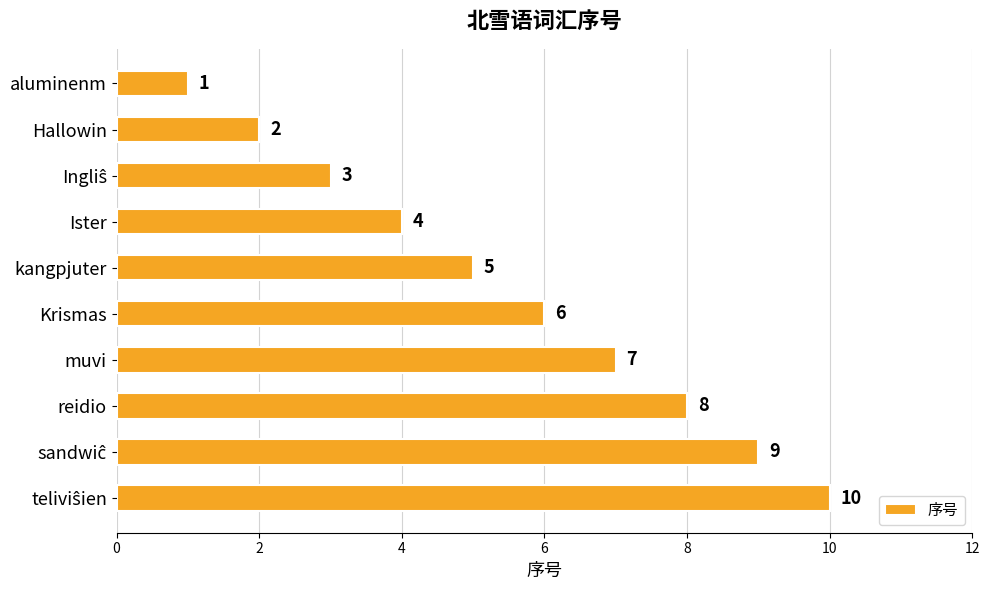

Is it true that the value at kangpjuter is 2?

False